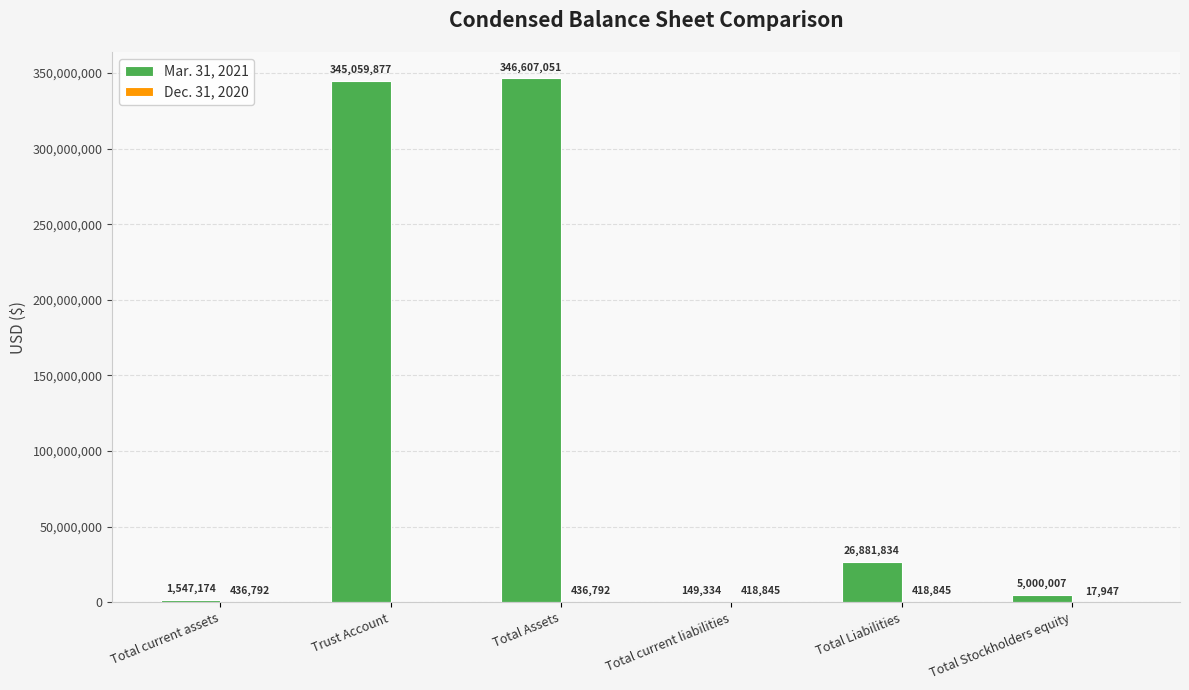

Between Trust Account and Total Stockholders equity, which series saw the biggest shift?

Mar. 31, 2021